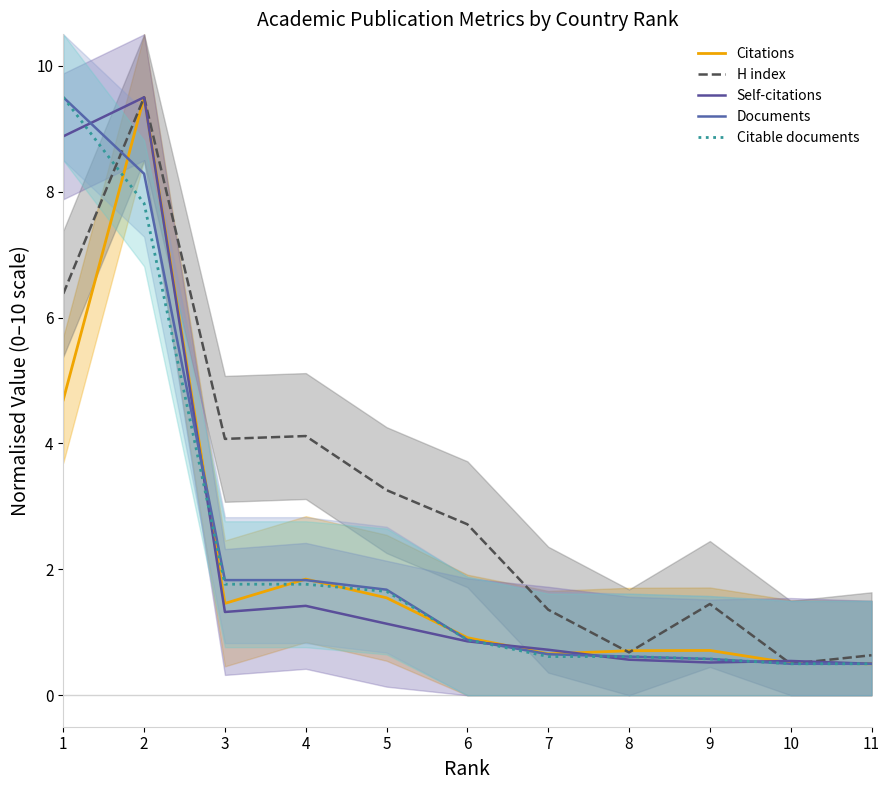

What is the total value across all series at 9?

3.8